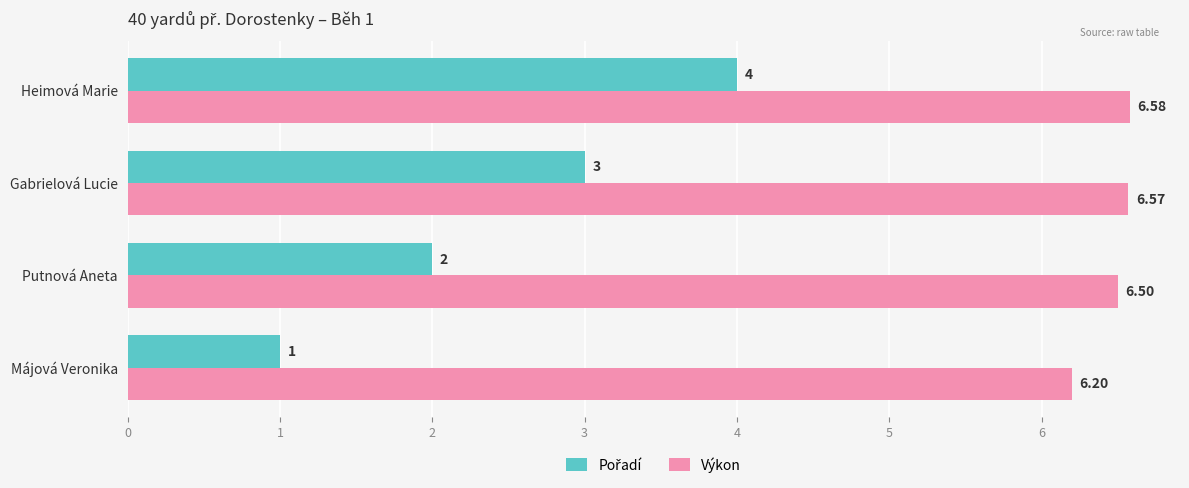

At how many categories does at least one series exceed 3?

4